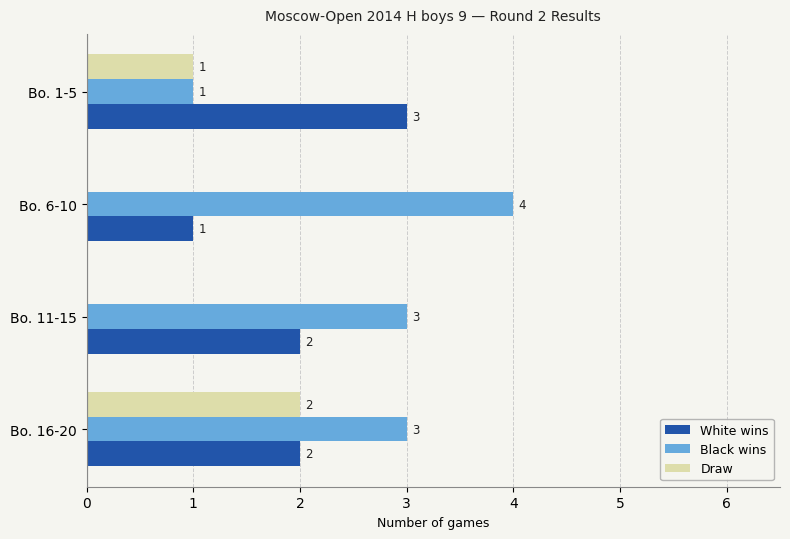

Which series changed the most between Bo. 1-5 and Bo. 6-10?

Black wins